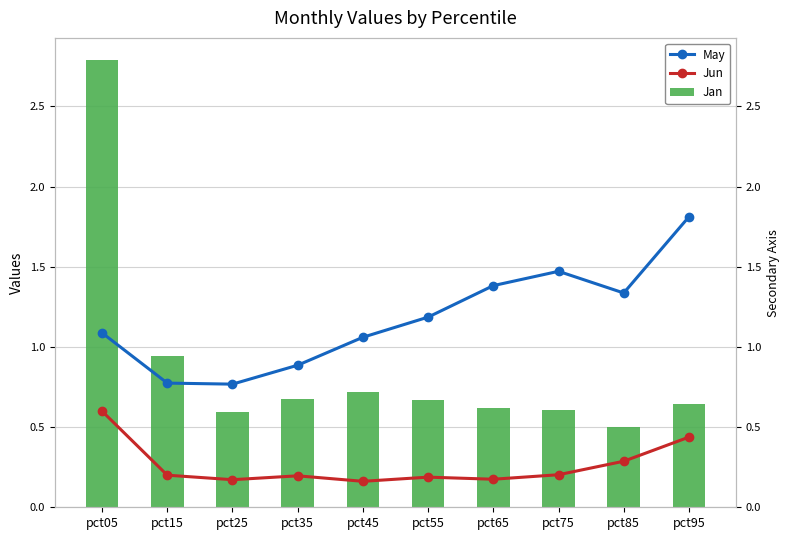

What is the value of the Jan bar at the 9th from the left?

0.5